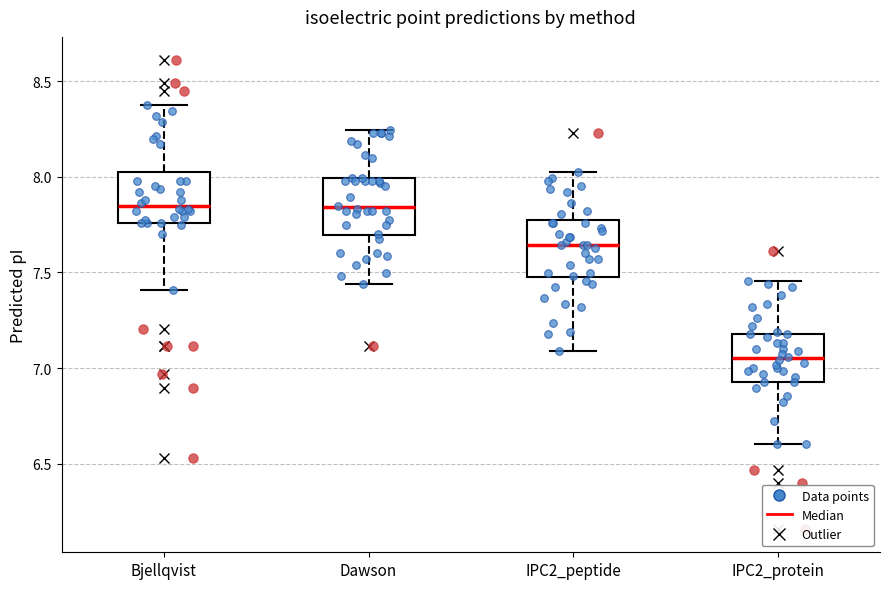

Reading left to right, transcribe this box plot: for each box, give where its median line is, the range the box spans, and where its two whiskers end, as read against the y-axis. The values are not printed on the chart, so give them approximately, as read against the axis.

Bjellqvist: median 7.85, box 7.75 to 8.05, whiskers 7.40 to 8.40
Dawson: median 7.85, box 7.70 to 8.00, whiskers 7.45 to 8.25
IPC2_peptide: median 7.65, box 7.50 to 7.75, whiskers 7.10 to 8.00
IPC2_protein: median 7.05, box 6.95 to 7.20, whiskers 6.60 to 7.45